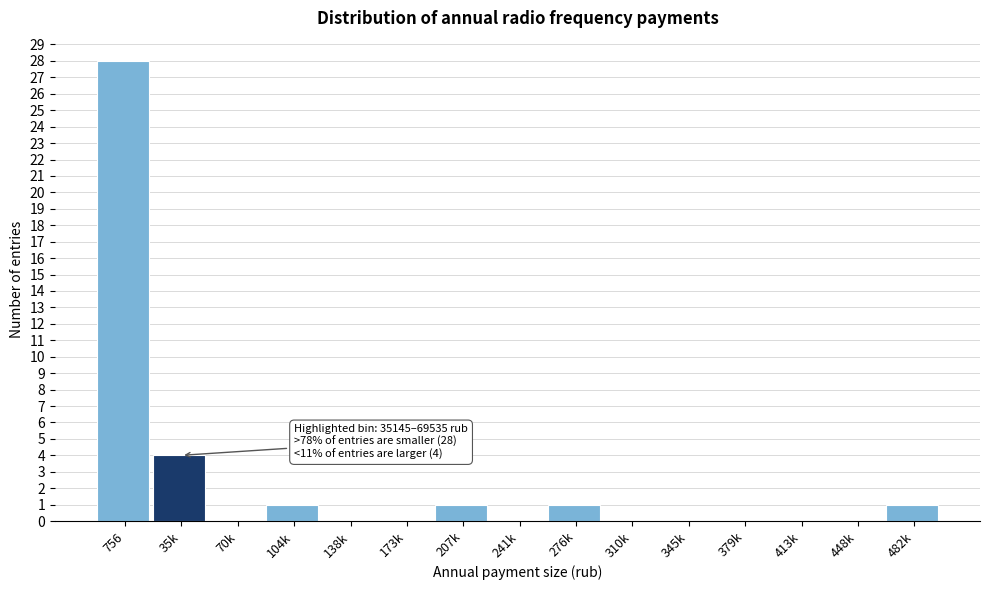

Reading left to right, extract all data points from this chart.

756=28	35k=4	70k=0	104k=1	138k=0	173k=0	207k=1	241k=0	276k=1	310k=0	345k=0	379k=0	413k=0	448k=0	482k=1